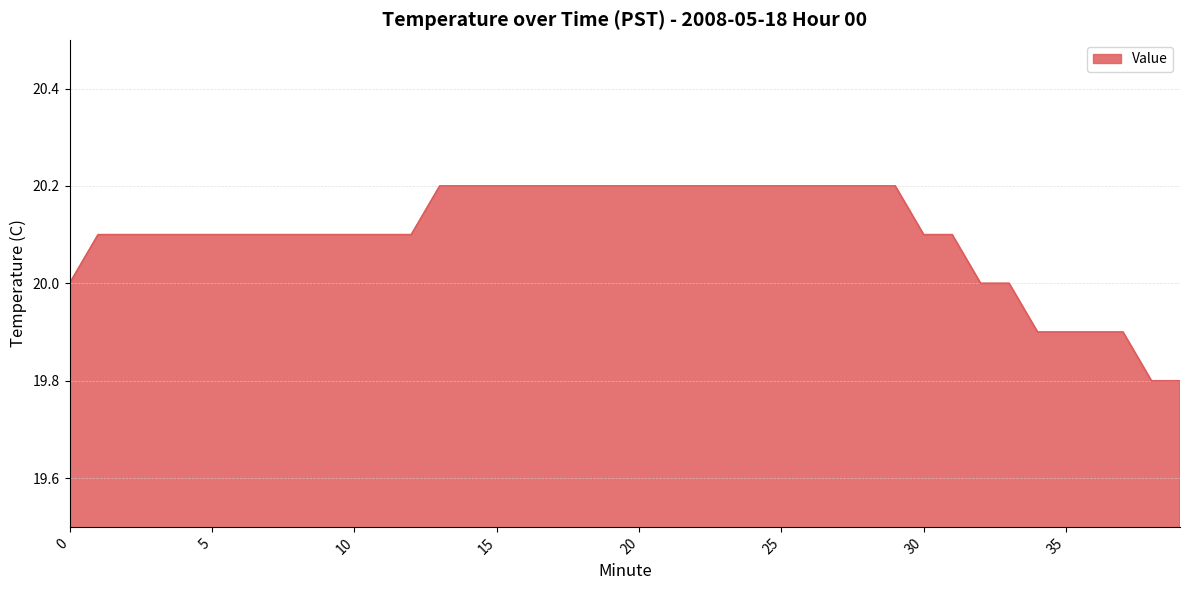

What is the greatest value displayed?

20.2